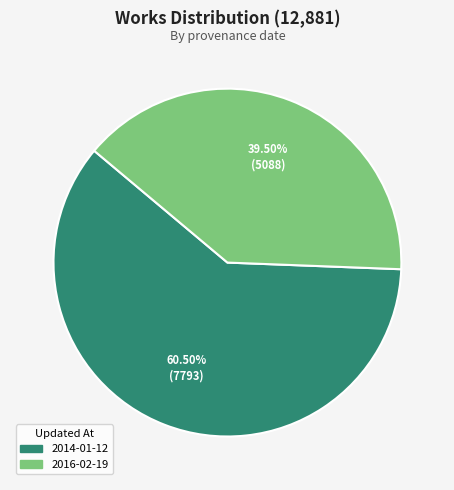

Which category accounts for the majority?

2014-01-12